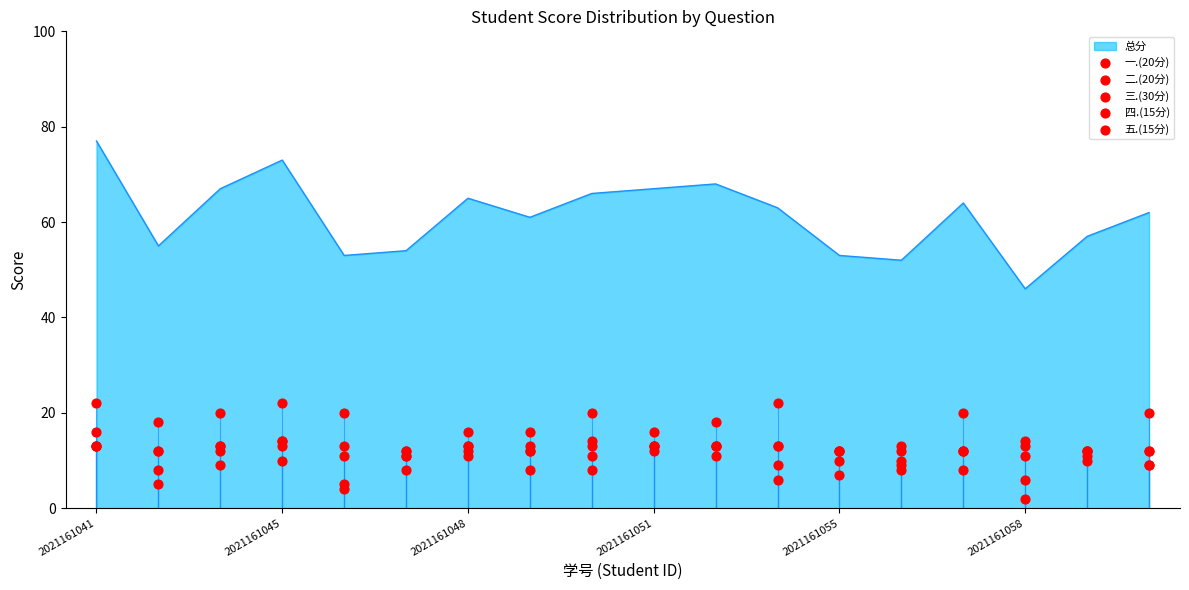

Which series contains the lowest Y value?

二.(20分)